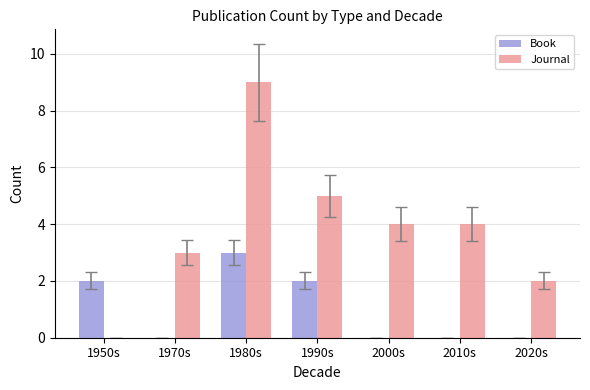

What is the sum of all Book values?

7